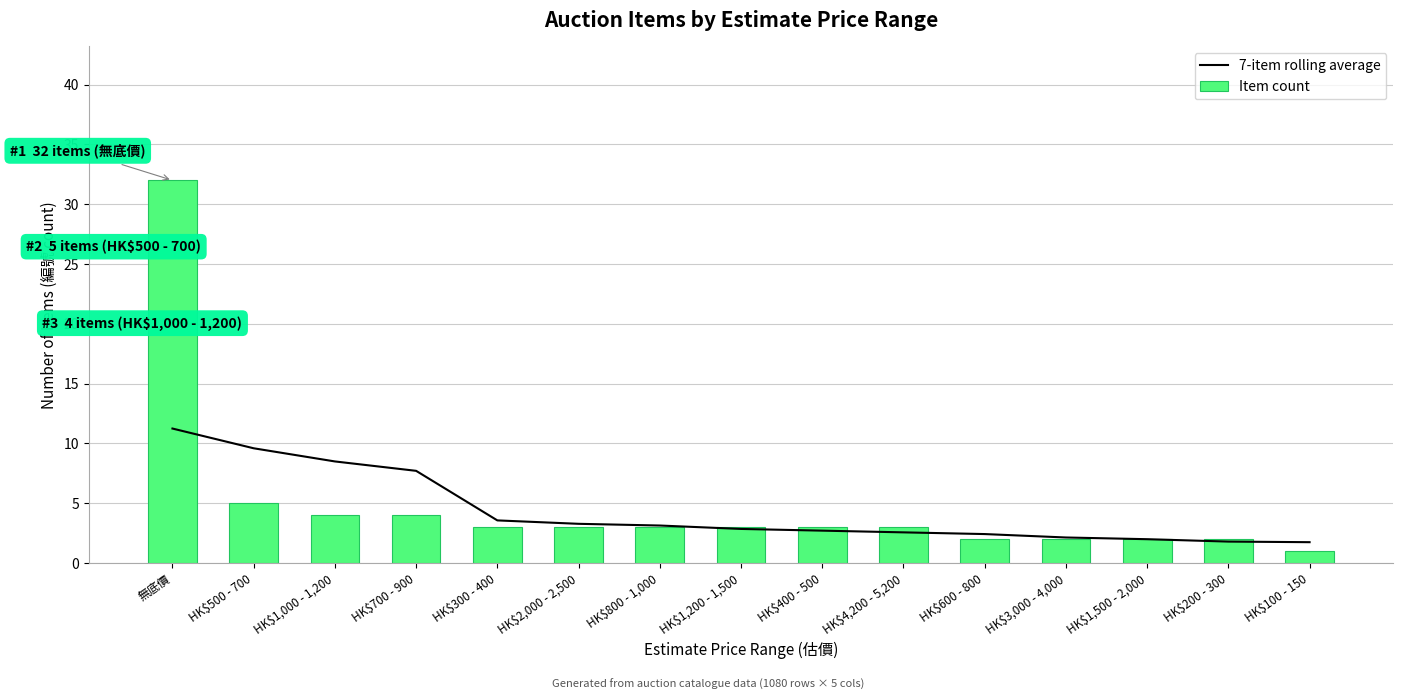

Which series changed the most between HK$1,000 - 1,200 and HK$1,200 - 1,500?

7-item rolling average